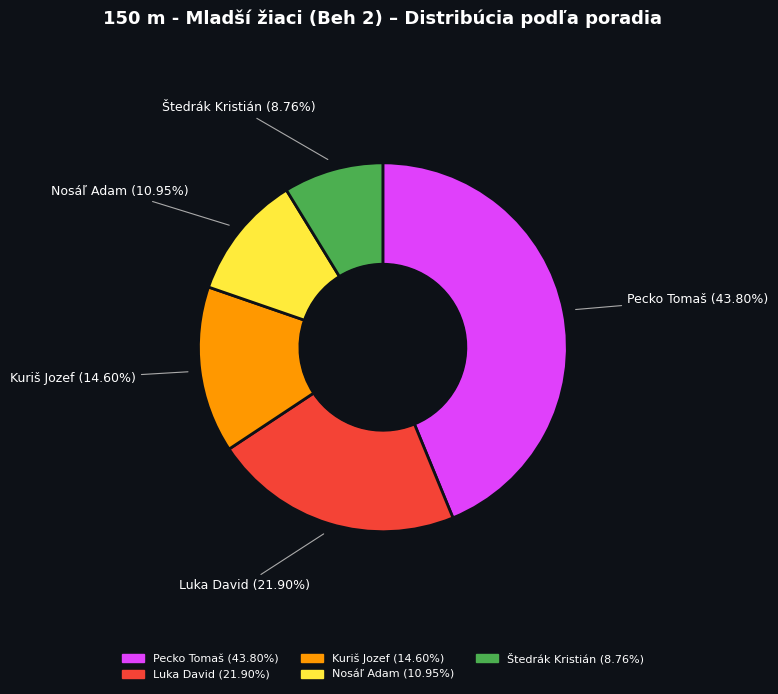

The Kuriš Jozef slice represents 32% of the pie. True or false?

False